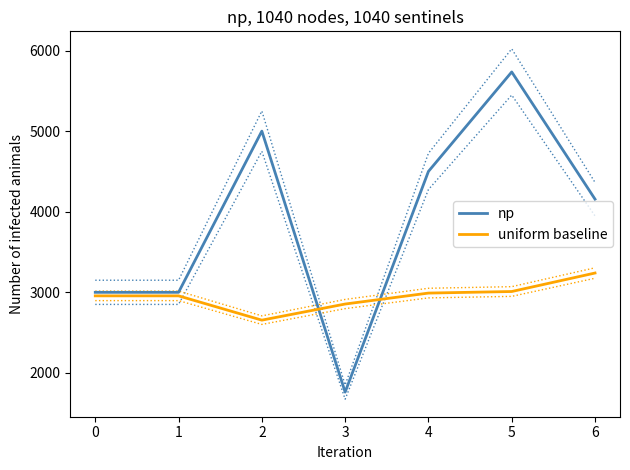

Rank the series by their maximum value, from highest to lowest.

np, uniform baseline